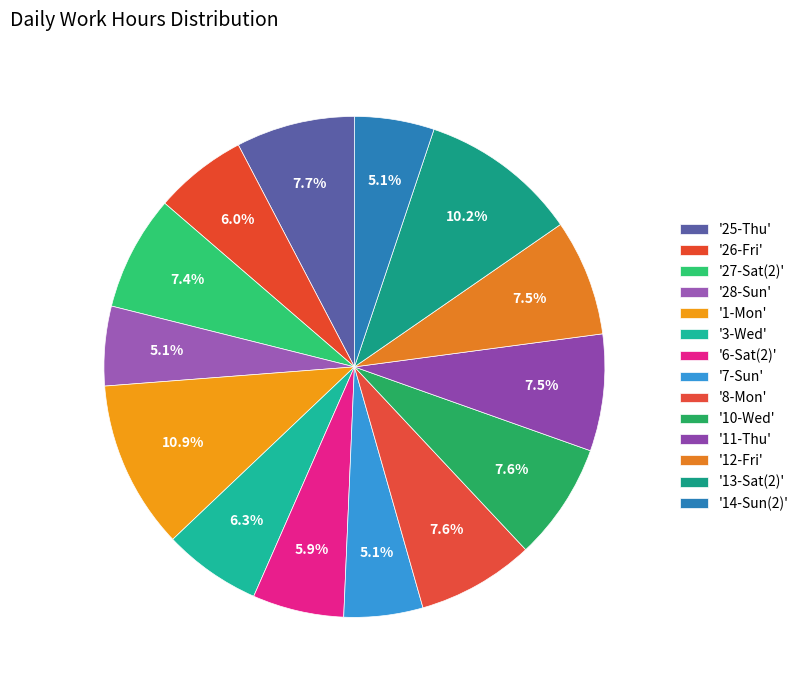

What is the smallest slice in the pie chart?

7-Sun